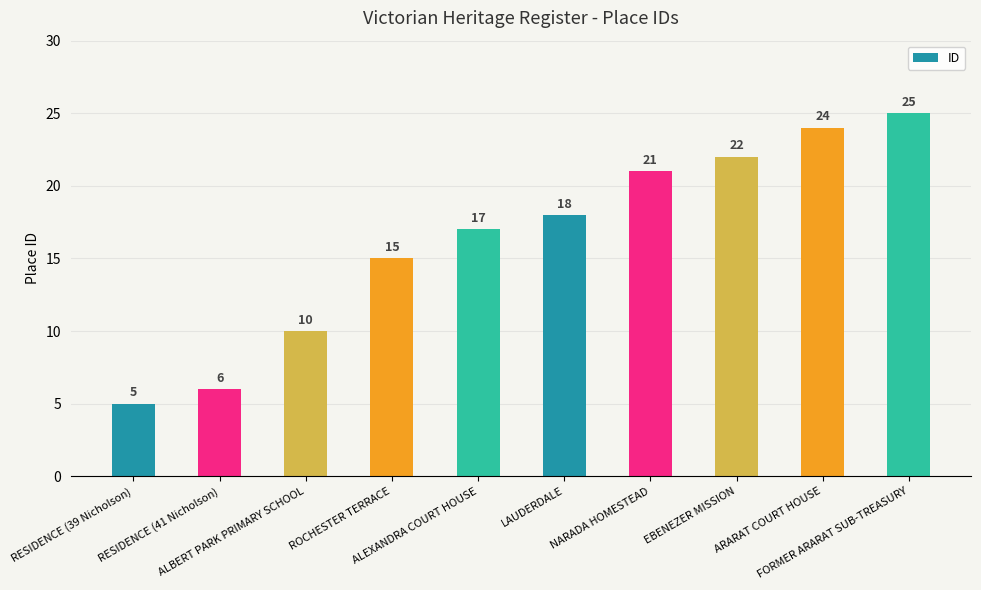

What is the difference between the second highest and minimum values?

19